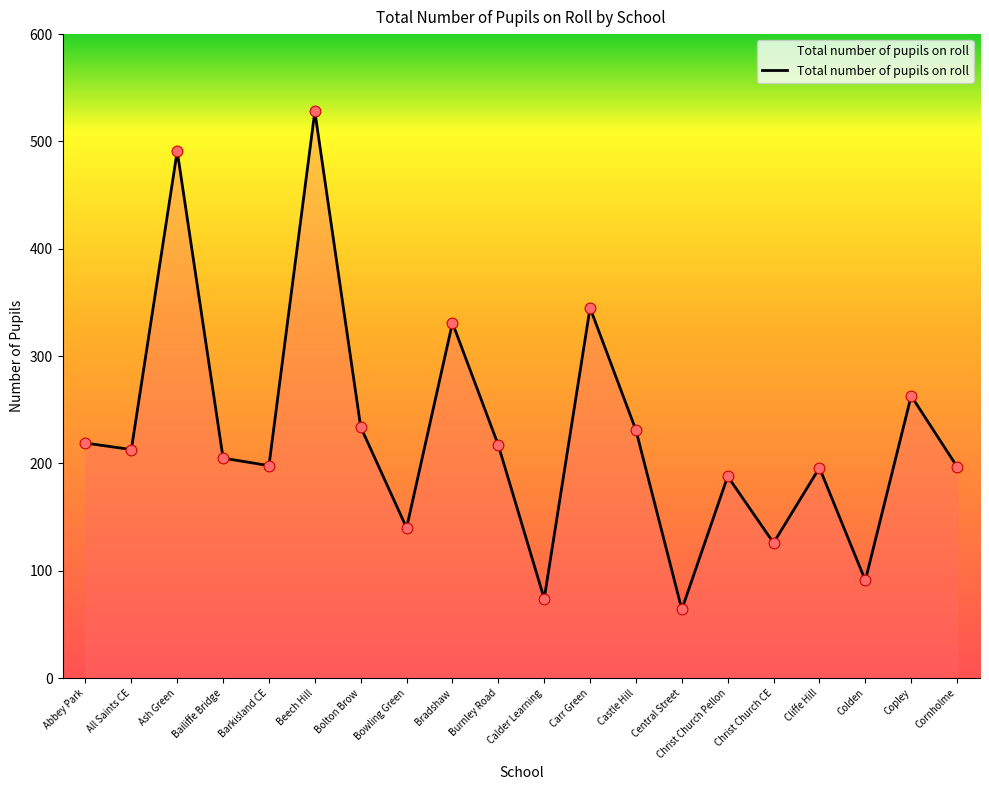

What is the change in value from Christ Church Pellon to Colden?

-97